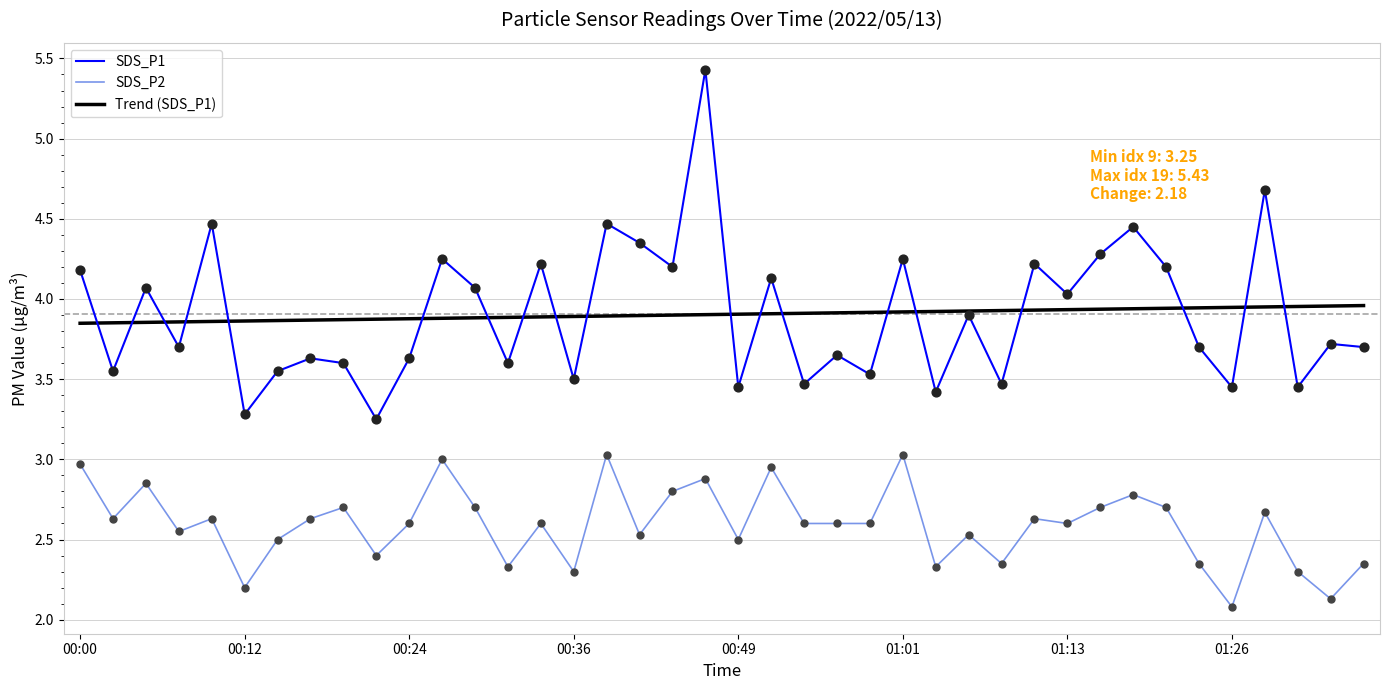

At how many categories does at least one series exceed 5?

1